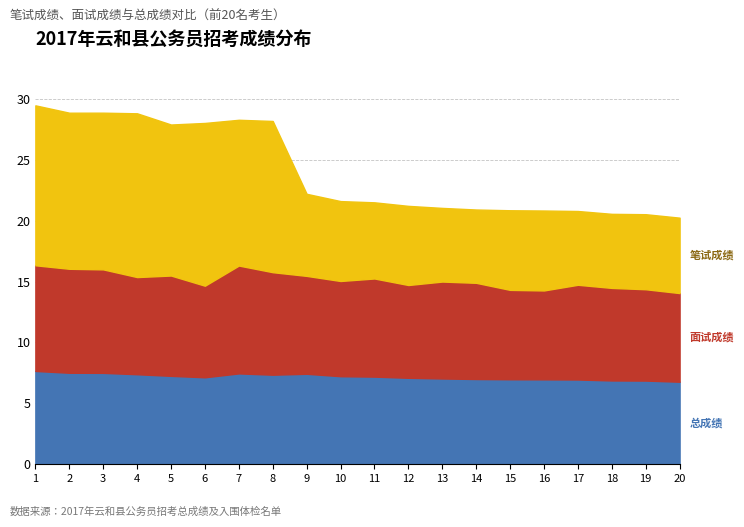

Which category has the highest value across all series?

1